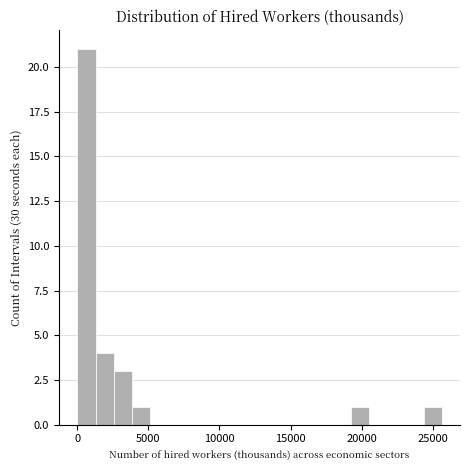

Read against the x-axis, roughly where is the centre of the tallest bar?

500